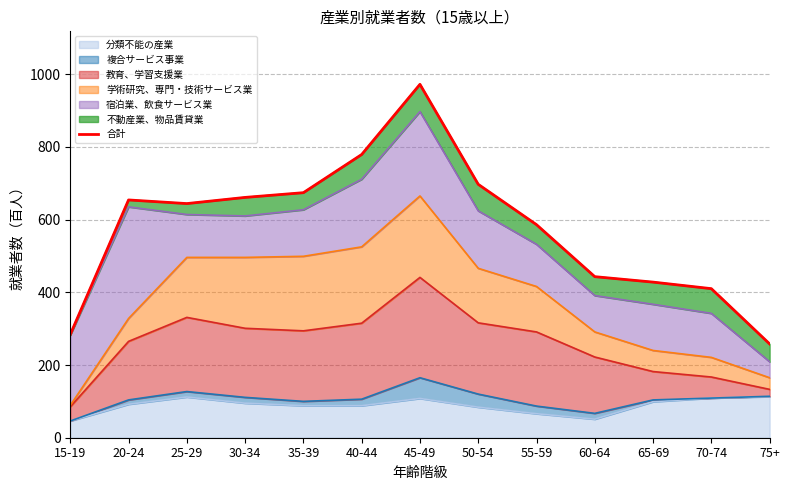

The value at 50-54 is 697. True or false?

True